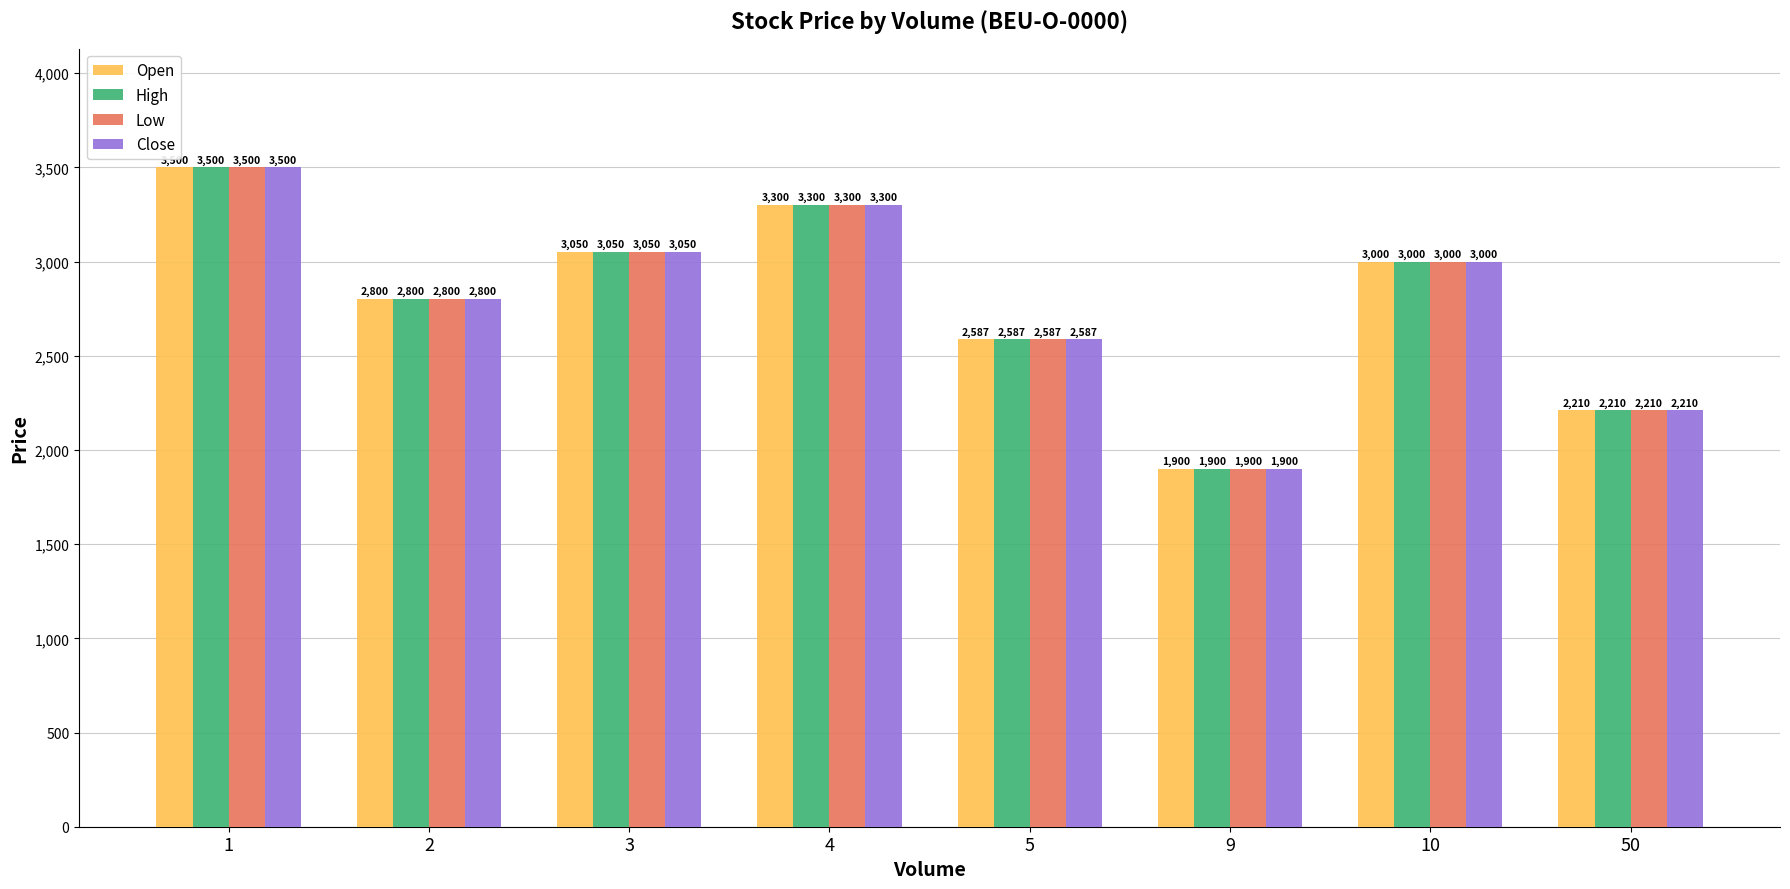

At how many categories does at least one series exceed 2660?

5